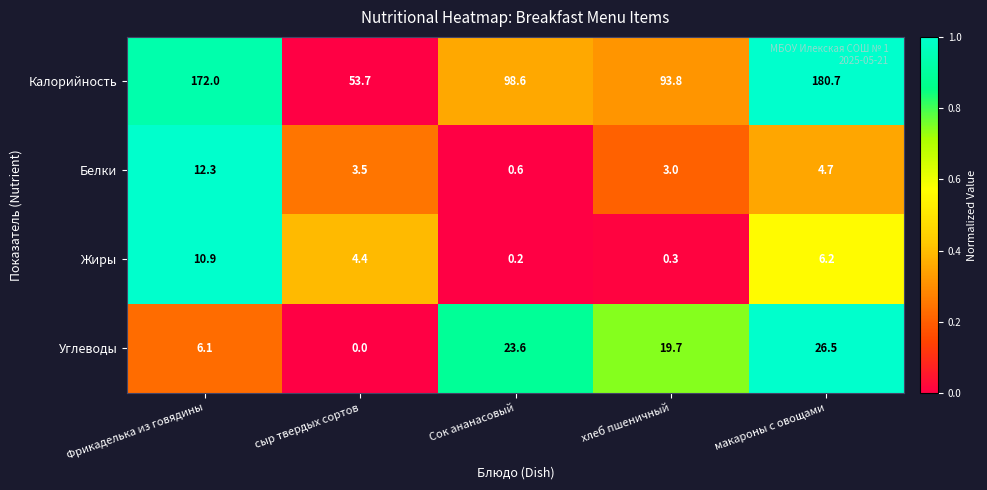

Count the number of data series in this chart.

4